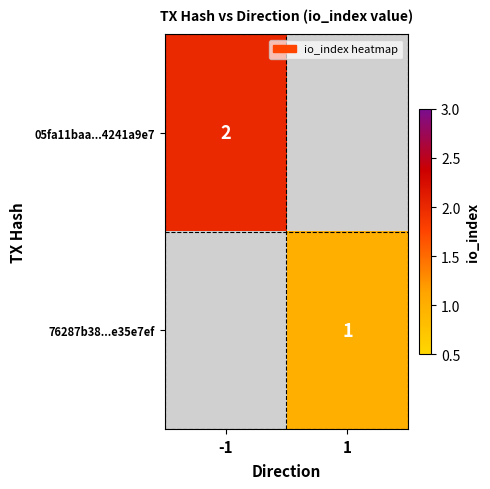

Is it true that 76287b38...e35e7ef equals 1 at 1?

True